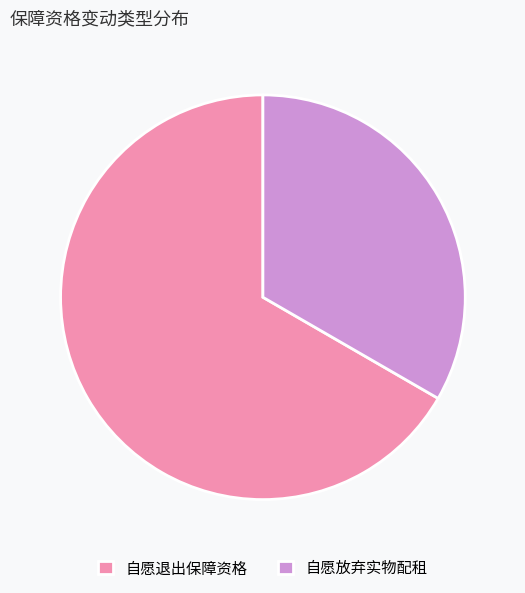

Between 自愿退出保障资格 and 自愿放弃实物配租, which is larger?

自愿退出保障资格